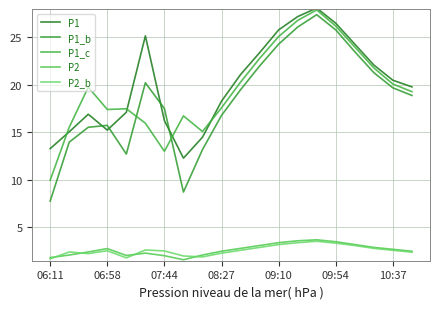

True or false: P1 and P2_b cross at least once.

False